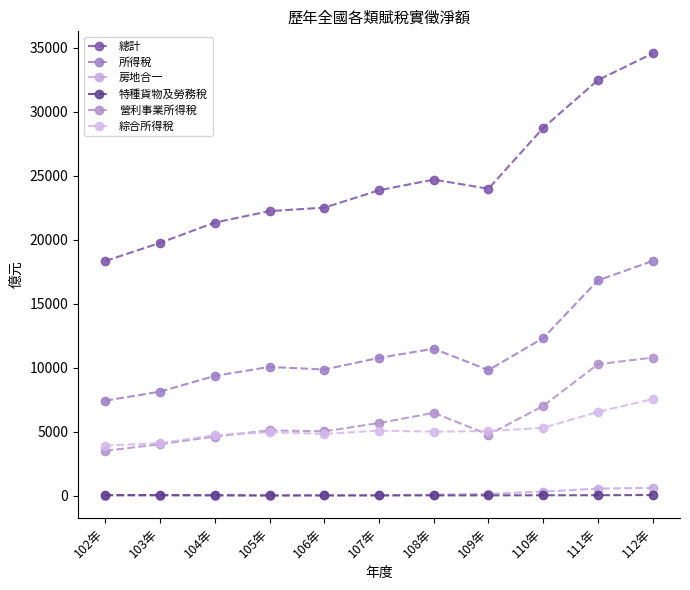

At which label is 特種貨物及勞務稅 closest to 39?

111年